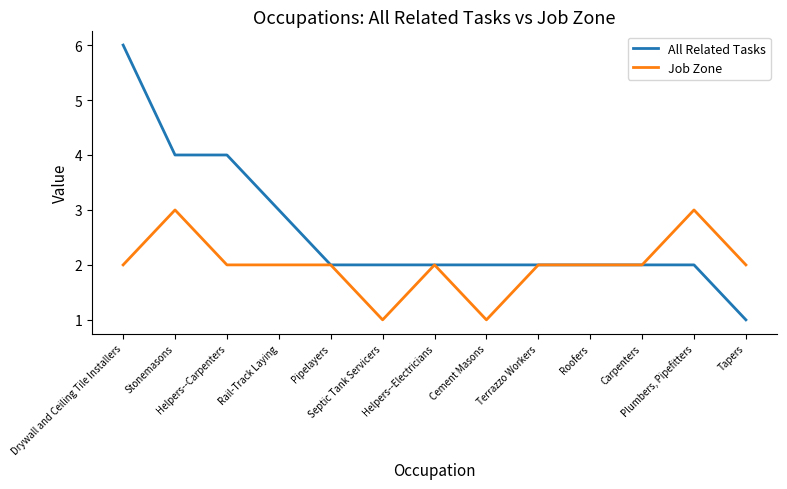

The All Related Tasks series shows 3 at Plumbers, Pipefitters. True or false?

False